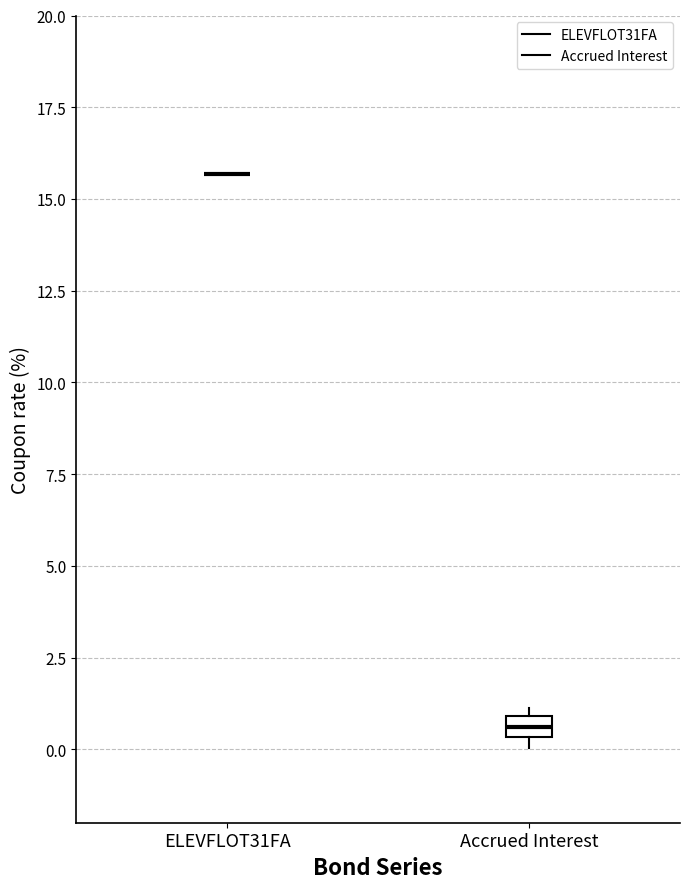

Comparing the boxes themselves (not the whiskers), which one is the tallest?

Accrued Interest